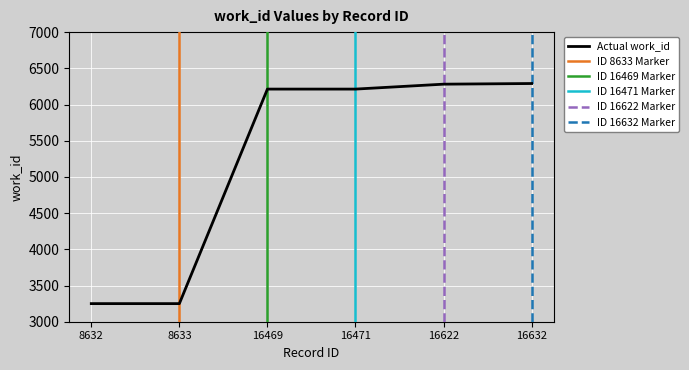

What is the ratio of the value at 8633 to the value at 16471?

0.5